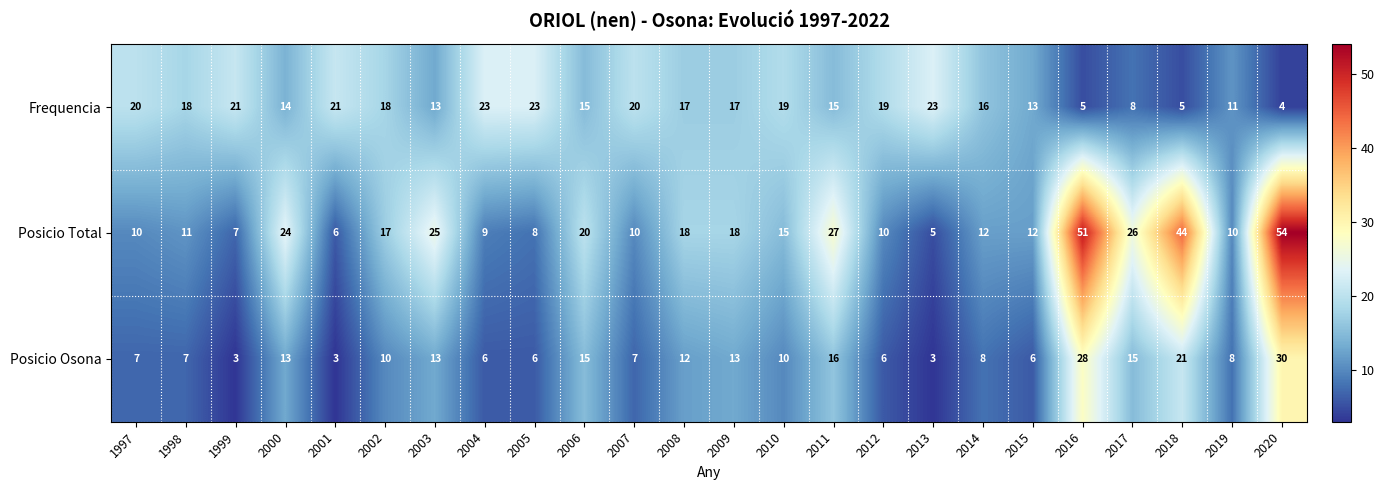

How many series are shown in this chart?

3